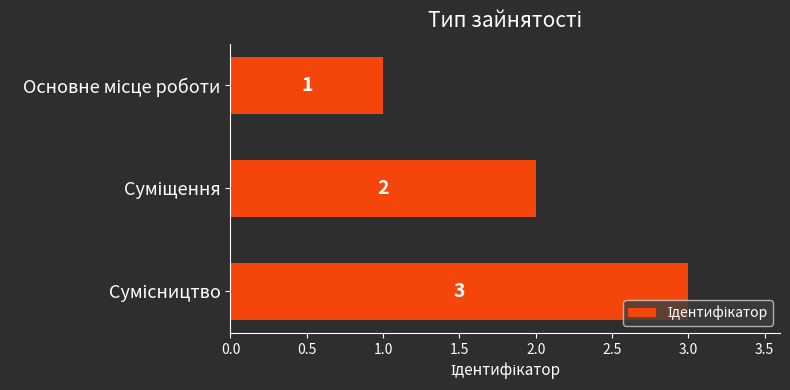

How many data points are less than 2?

1